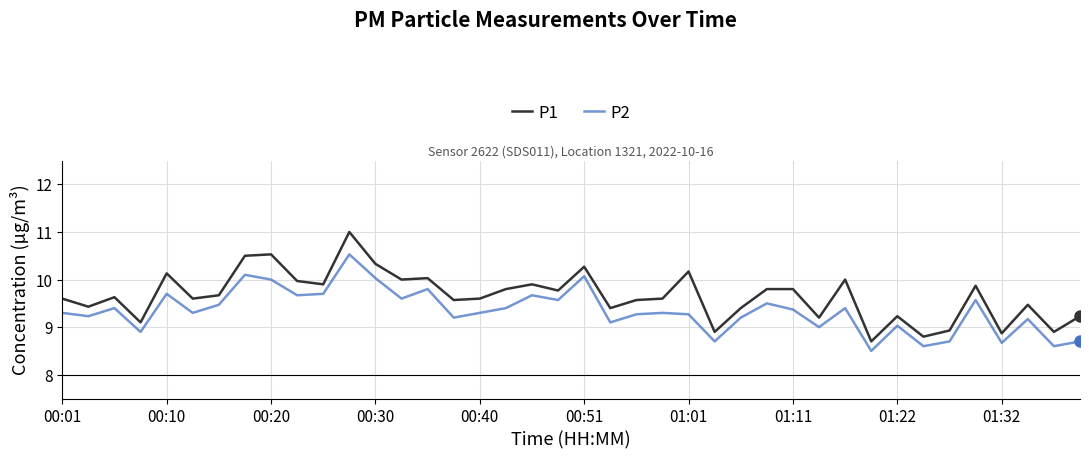

True or false: P1 and P2 intersect in this chart.

False